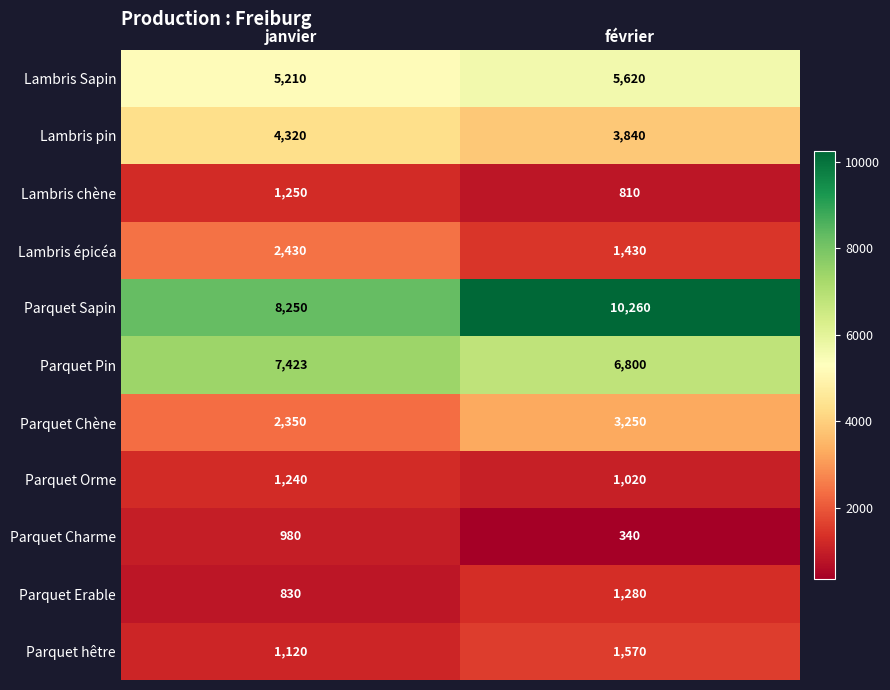

Rank the series by their maximum value, from highest to lowest.

Parquet Sapin, Parquet Pin, Lambris Sapin, Lambris pin, Parquet Chène, Lambris épicéa, Parquet hêtre, Parquet Erable, Lambris chène, Parquet Orme, Parquet Charme